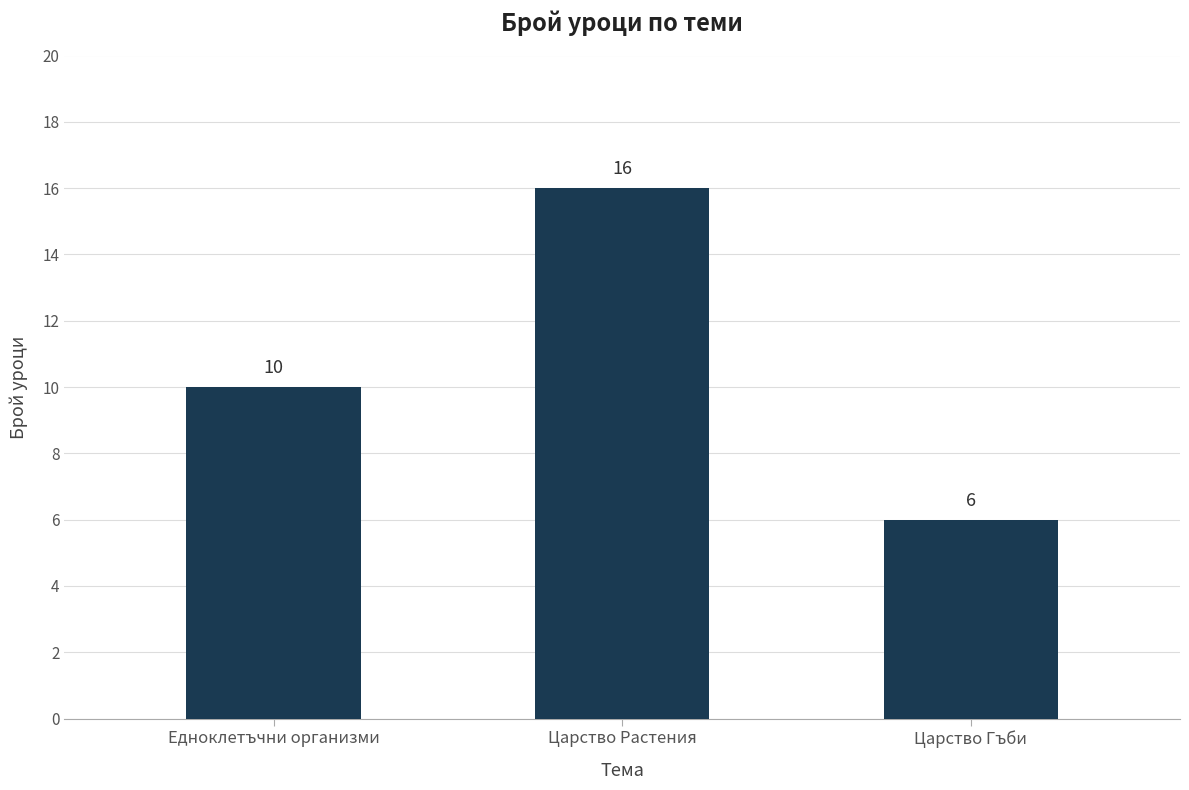

Rank the categories by value from lowest to highest.

Царство Гъби, Едноклетъчни организми, Царство Растения